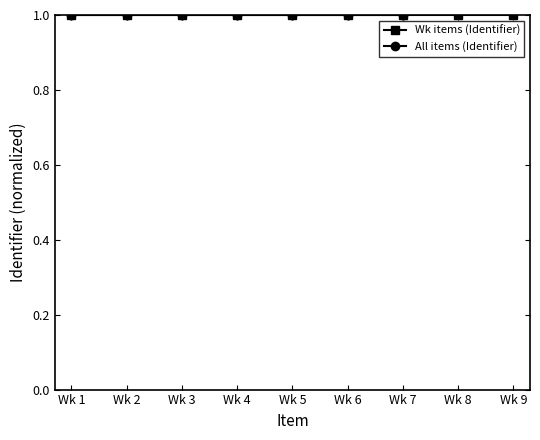

Does the chart display data point markers on the line(s)?

Yes